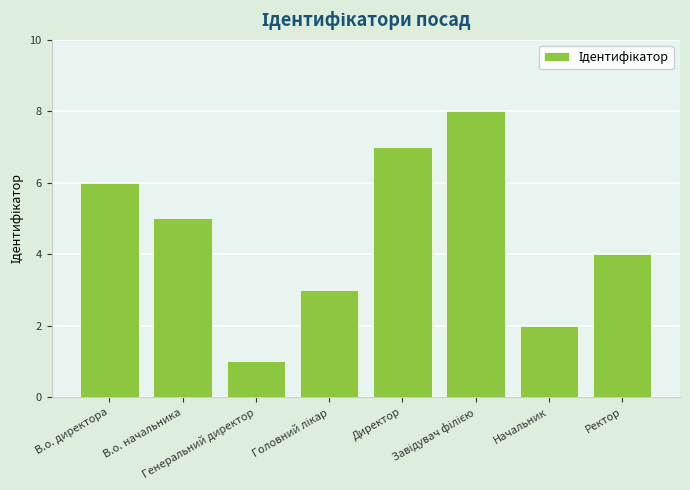

What is the maximum value shown in the chart?

8